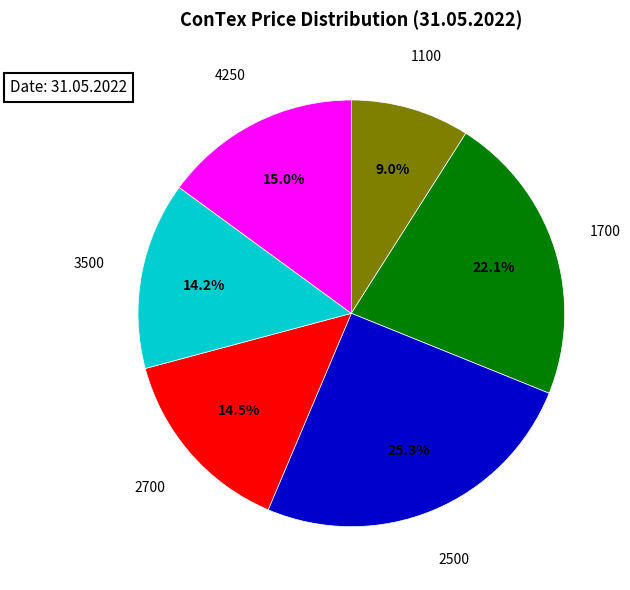

To the nearest percent, what is the combined percentage of 3500 and 2500?

39%